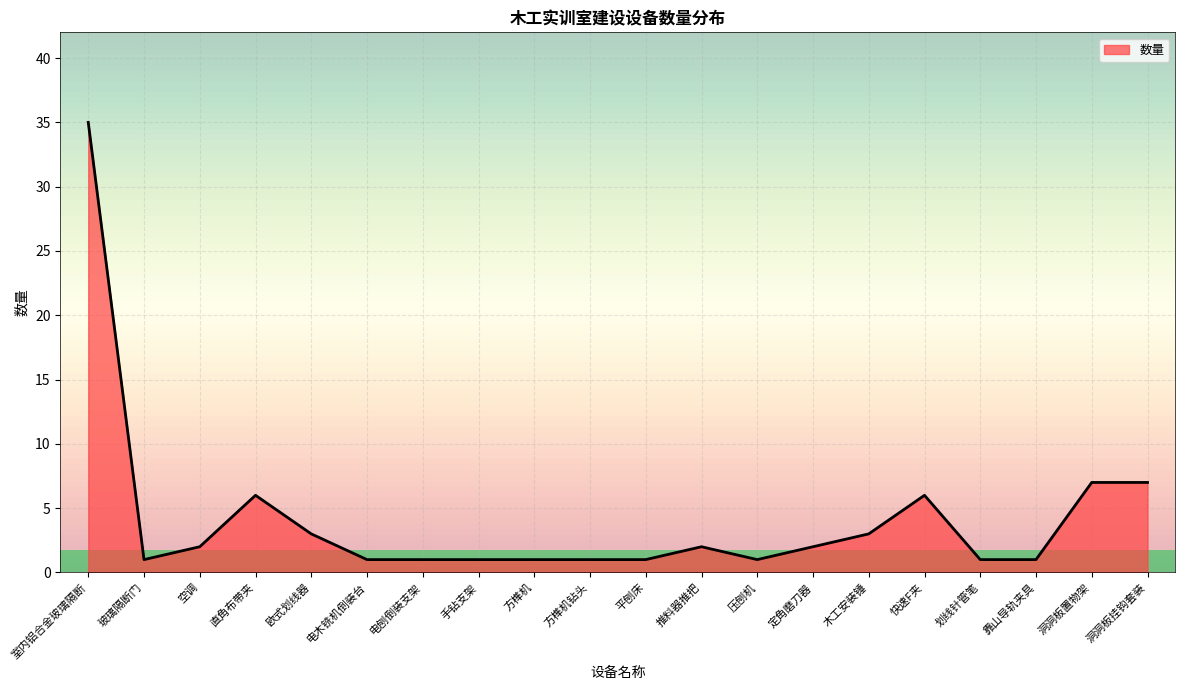

Does the chart have visible grid lines?

Yes